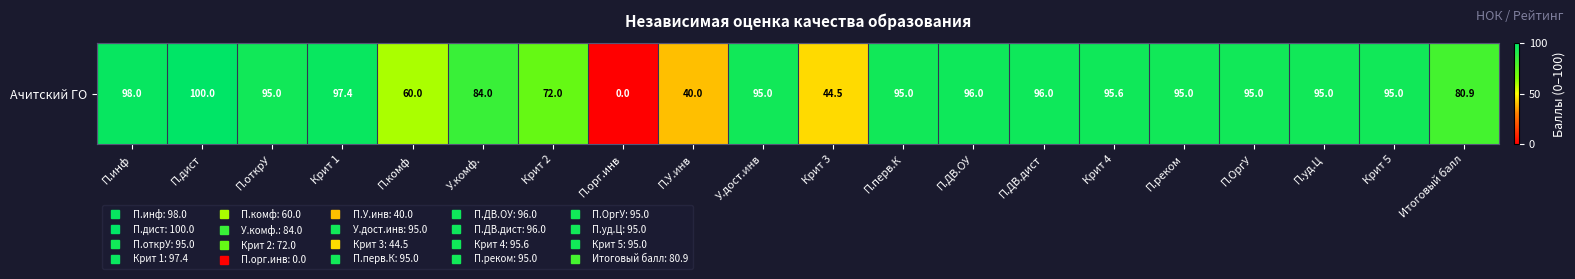

List the labels in order of value, smallest first.

П.орг.инв, П.У.инв, Крит 3, П.комф, Крит 2, Итоговый балл, У.комф., П.открУ, У.дост.инв, П.перв.К, П.реком, П.ОргУ, П.уд.Ц, Крит 5, Крит 4, П.ДВ.ОУ, П.ДВ.дист, Крит 1, П.инф, П.дист